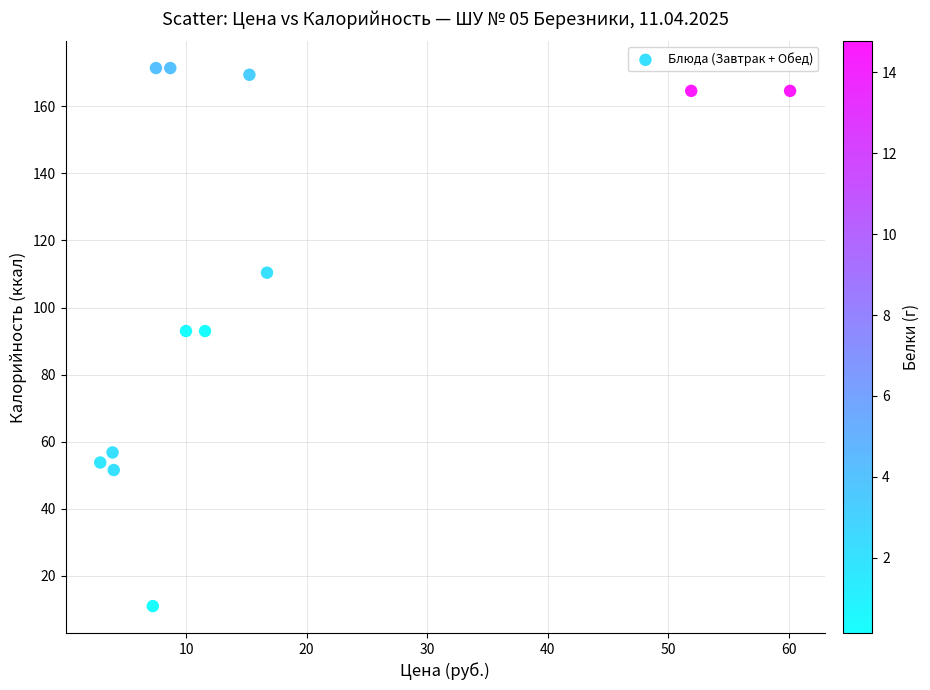

What is the range of Y values (max minus min)?

160.4